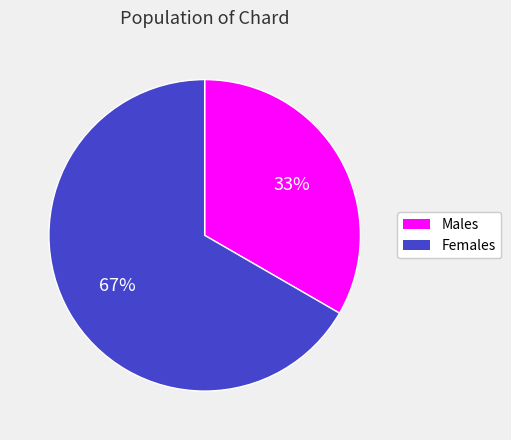

Is there a majority slice in this chart?

Yes